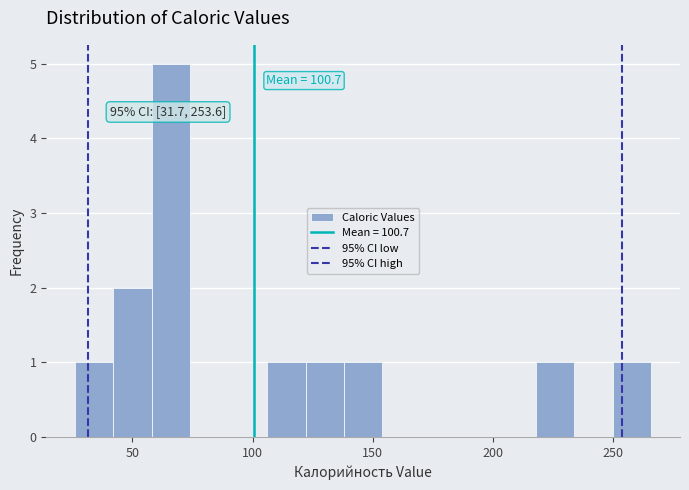

Read against the x-axis, roughly where is the centre of the tallest bar?

65